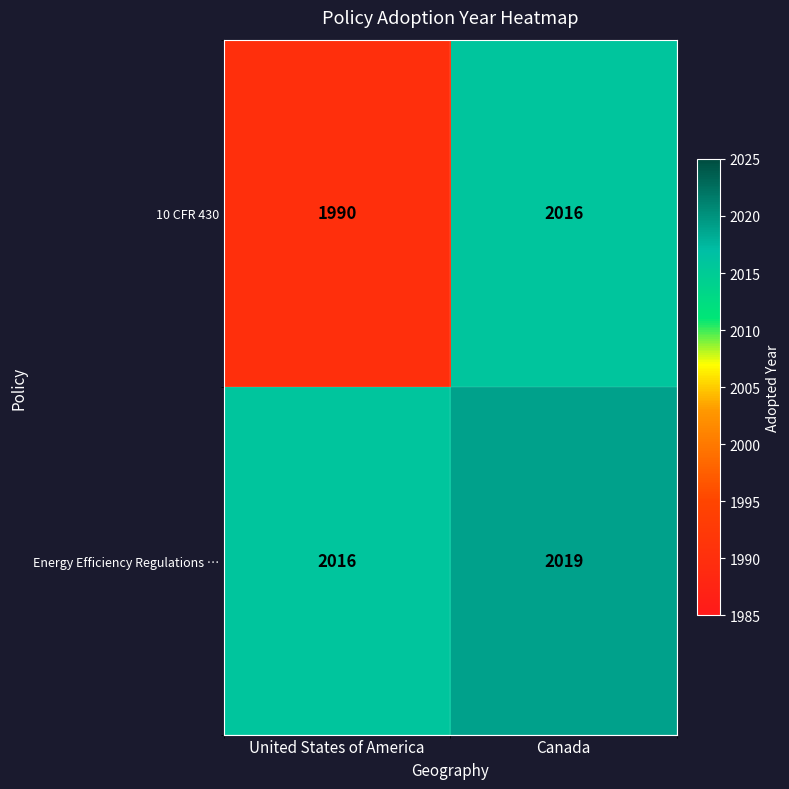

At how many categories does at least one series exceed 1990?

2